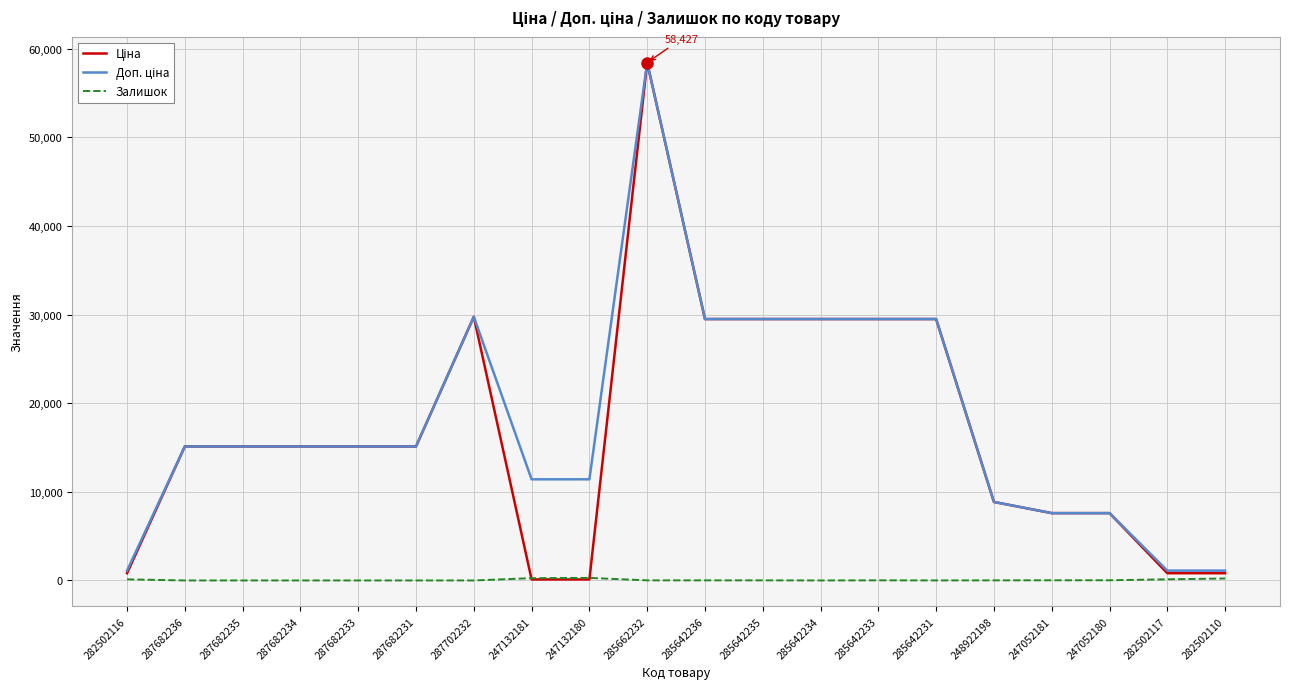

True or false: Залишок has a value of 129.0 at 282502117.

True